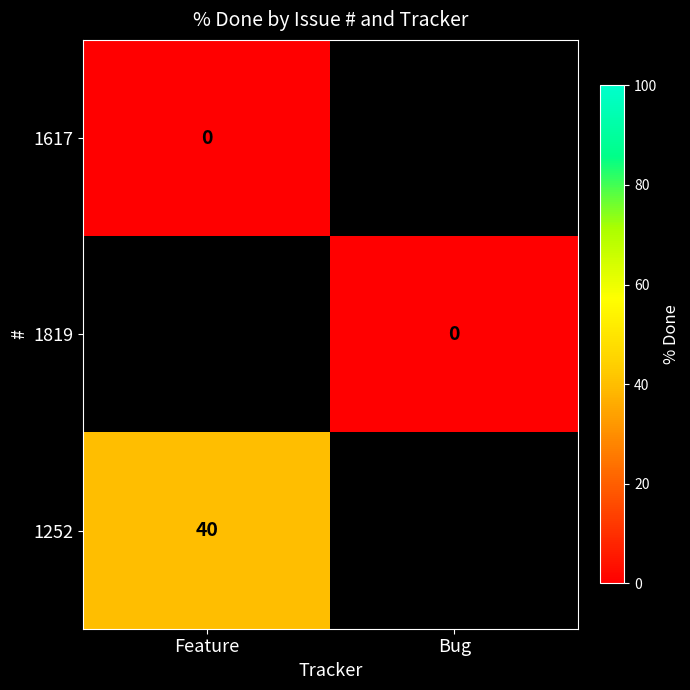

At how many categories does at least one series exceed 33?

1